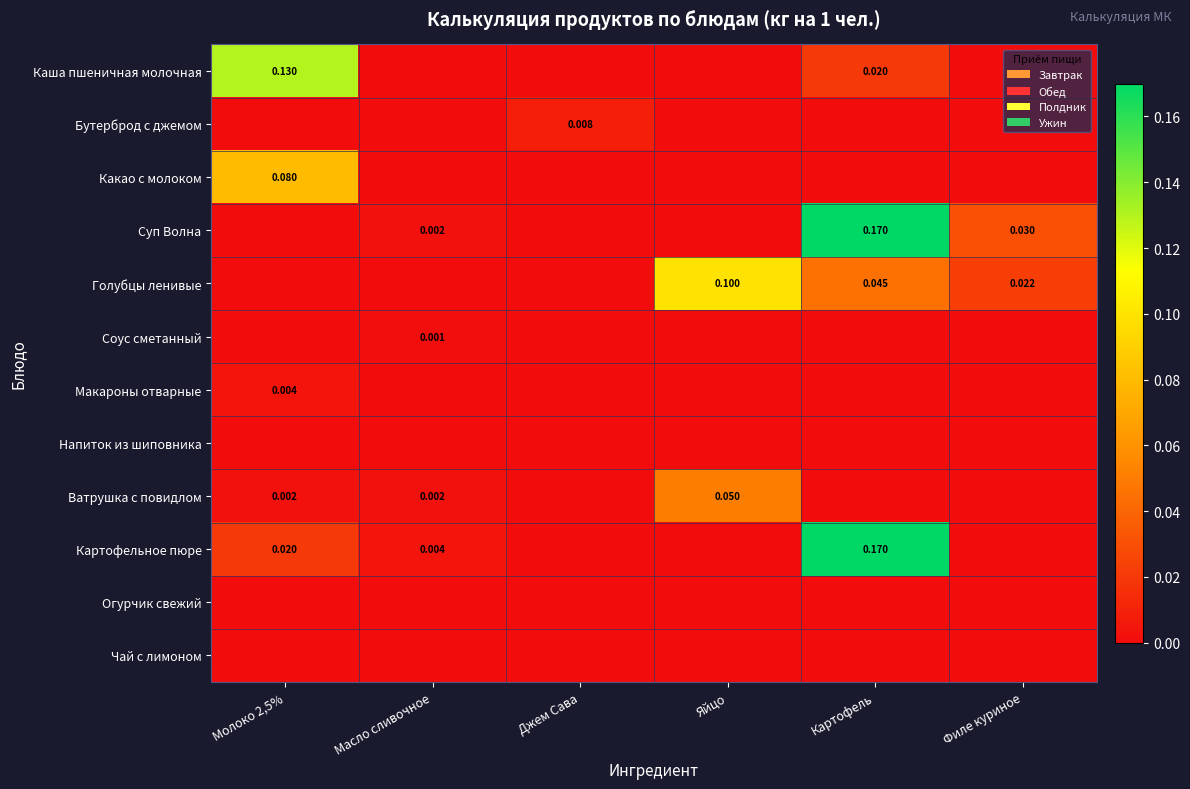

At which label is Бутерброд с джемом closest to 0?

Молоко 2,5%